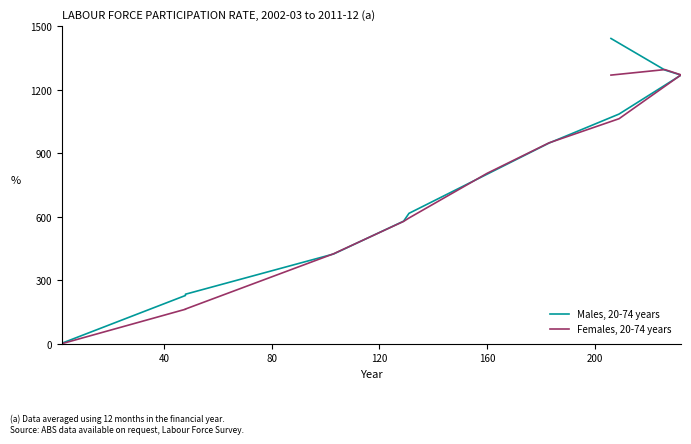

The Males, 20-74 years series shows 1039 at 160. True or false?

False